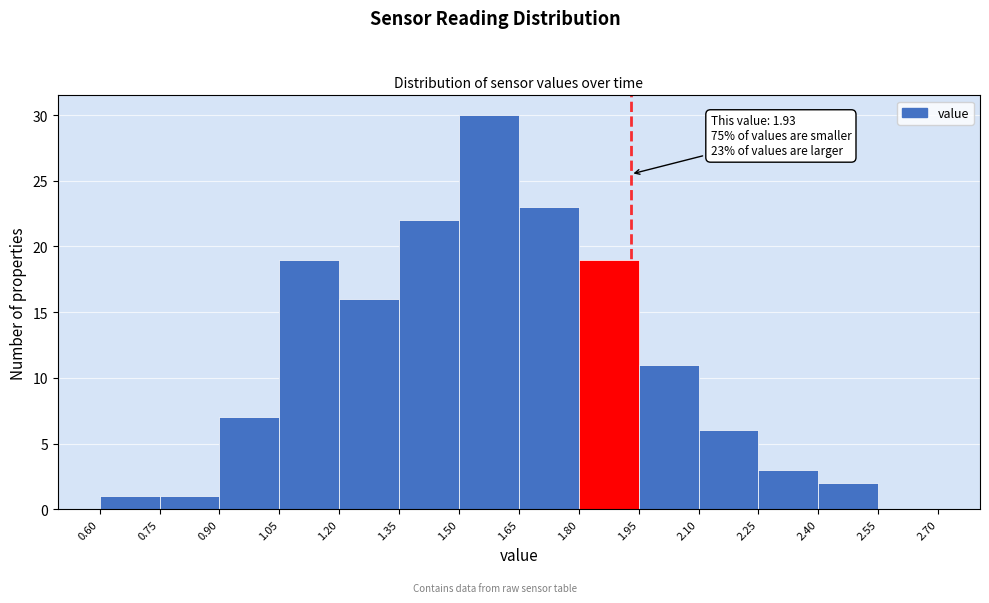

Over which range of the x-axis is the bar tallest?

1.50 to 1.65